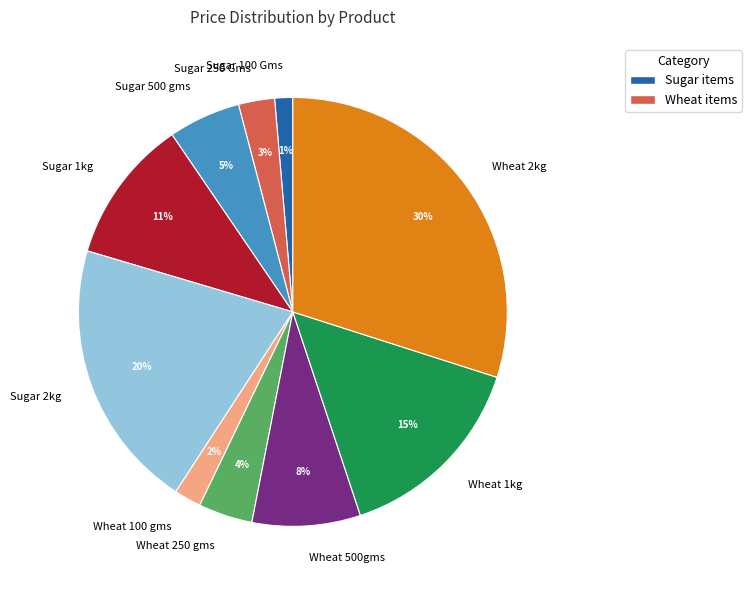

Do Sugar 100 Gms and Sugar 1kg together represent more than half of the pie?

No